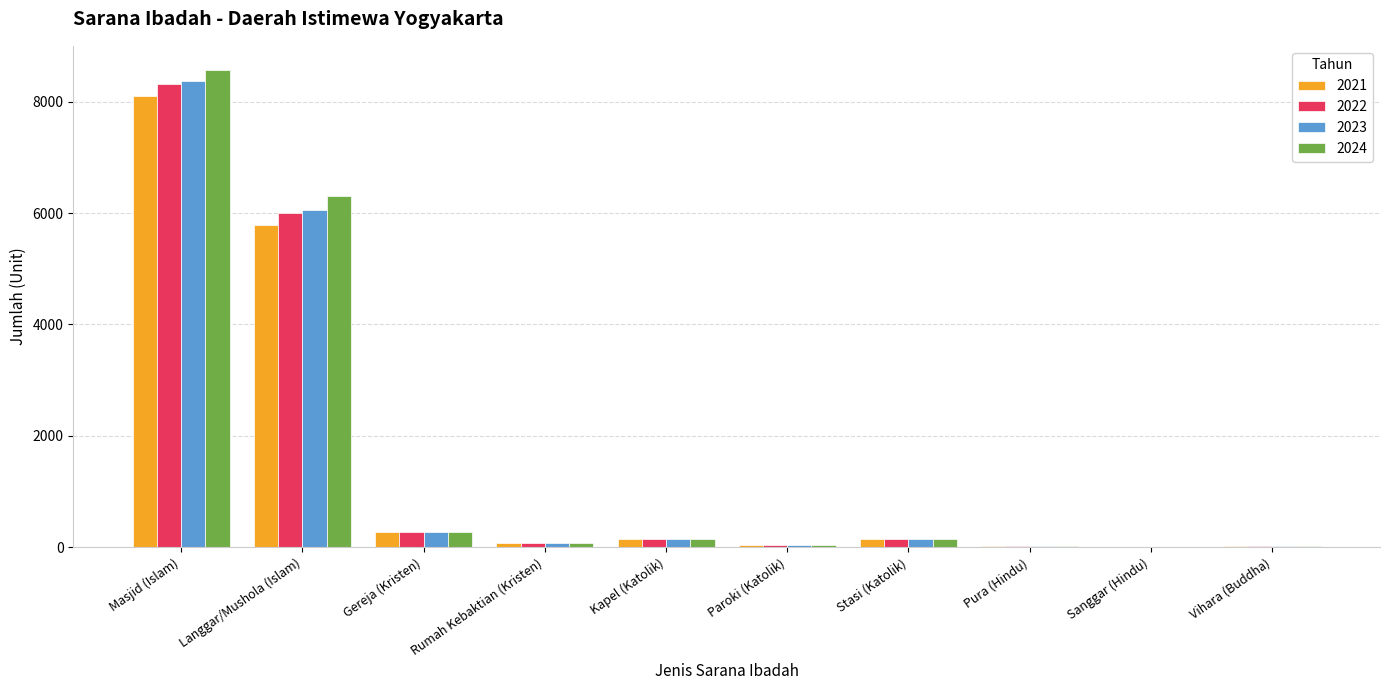

Which series has the largest range (max minus min)?

2024